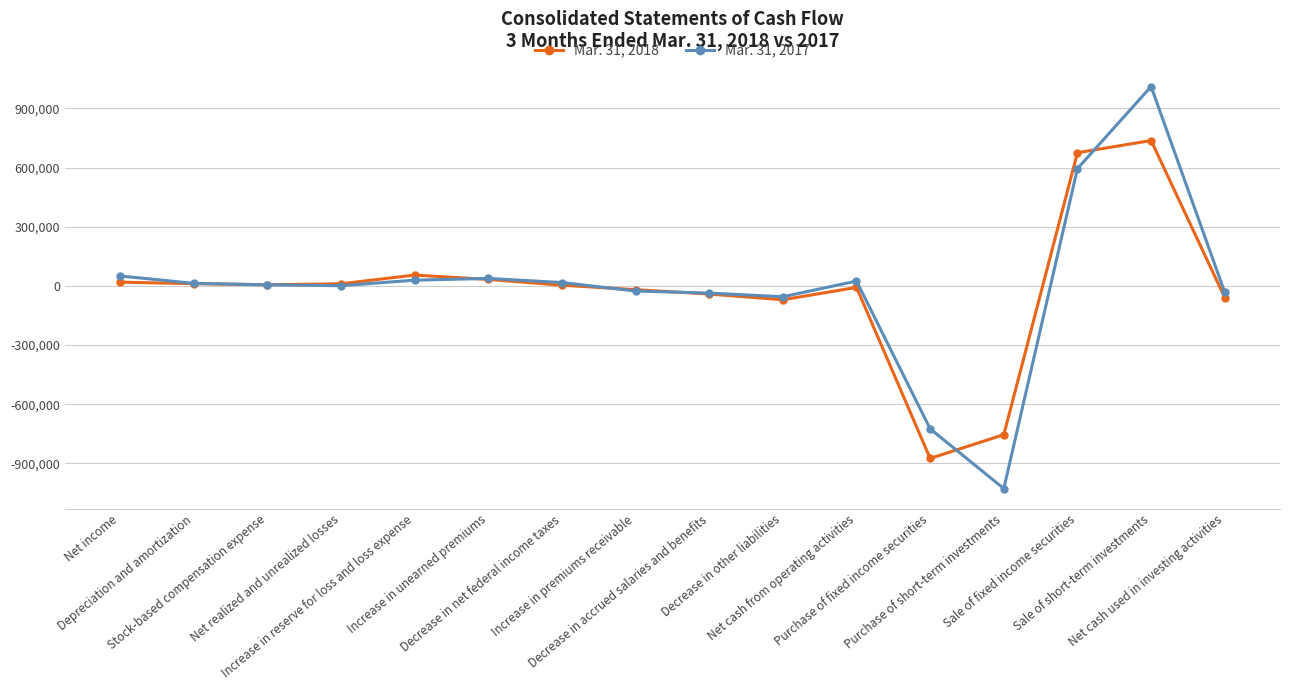

True or false: Mar. 31, 2017 has more than 0 interior local peaks.

True